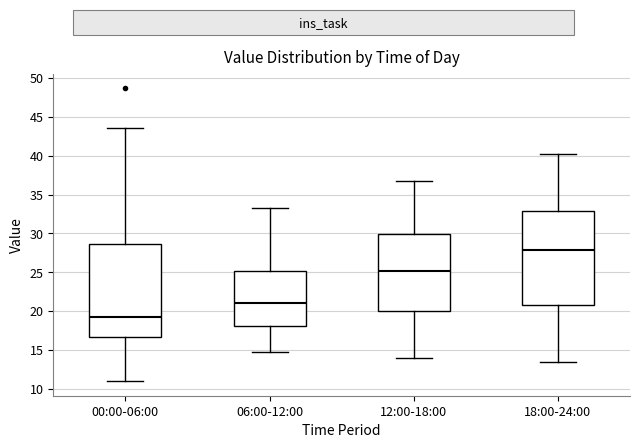

Which box's median line is the lowest?

00:00-06:00